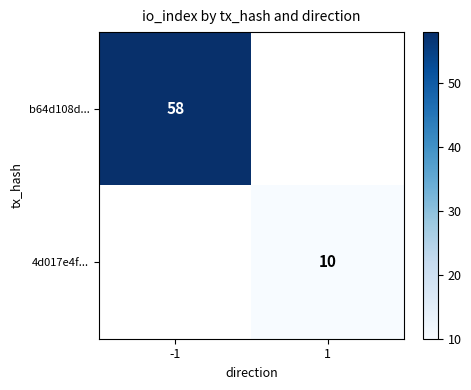

The b64d108d... series shows 31.2 at -1. True or false?

False